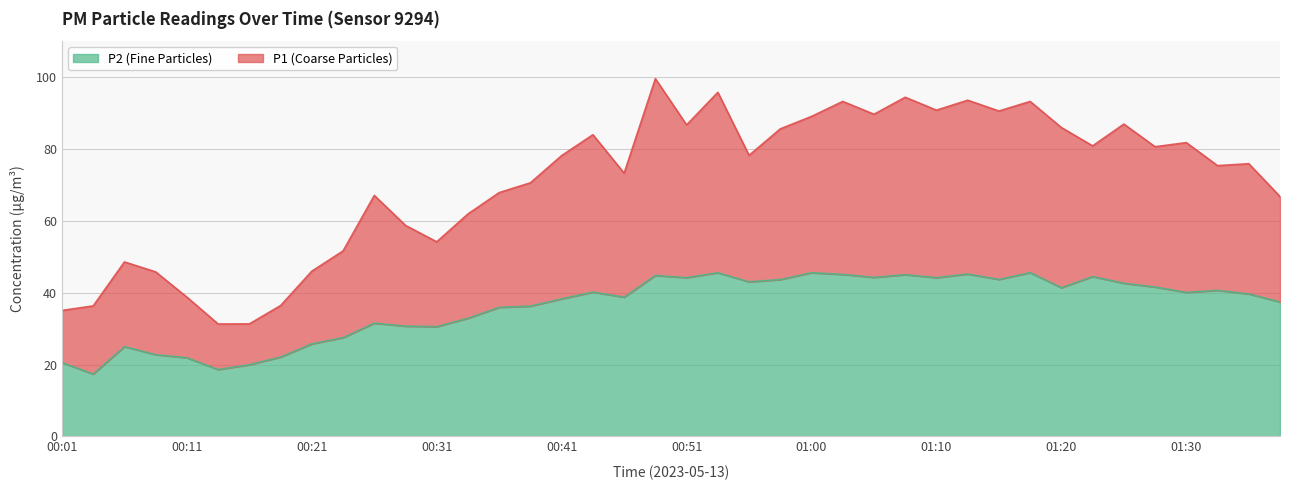

Which series has the largest range (max minus min)?

P1